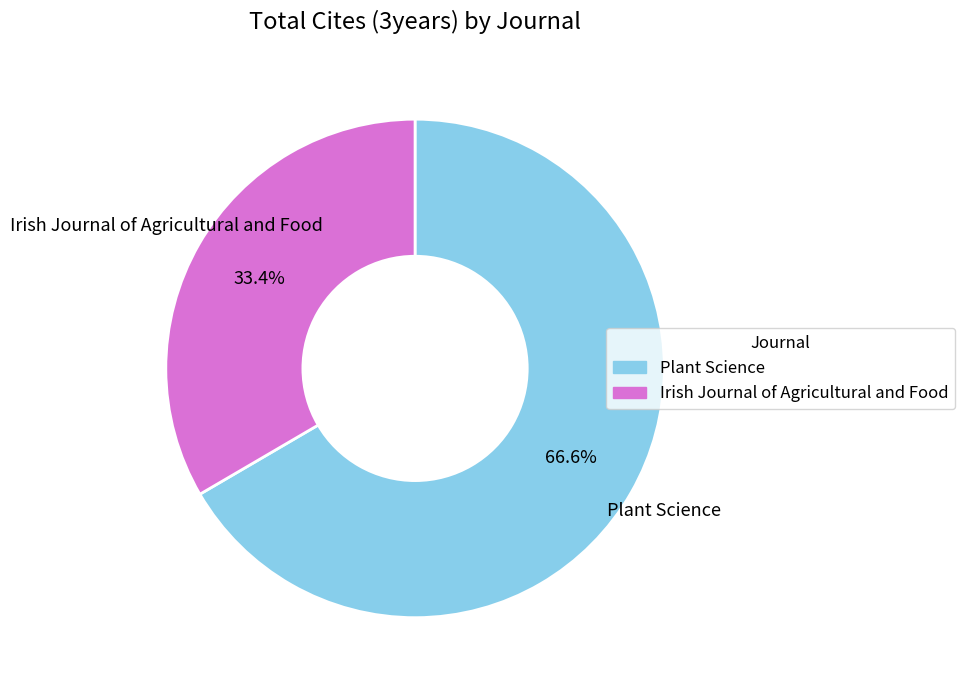

Count the number of slices in the pie.

2